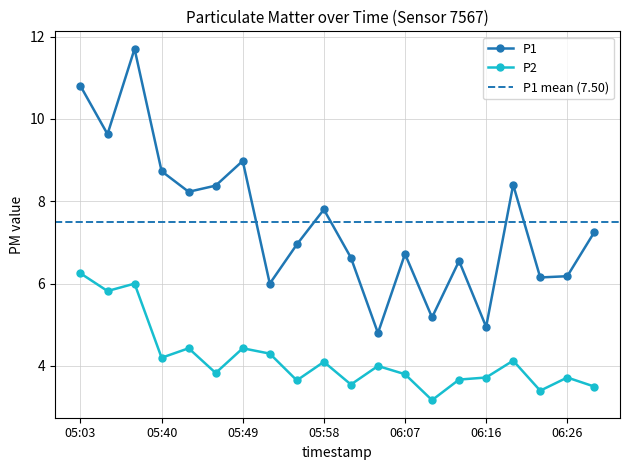

What are all the series names shown in the legend?

P1, P2